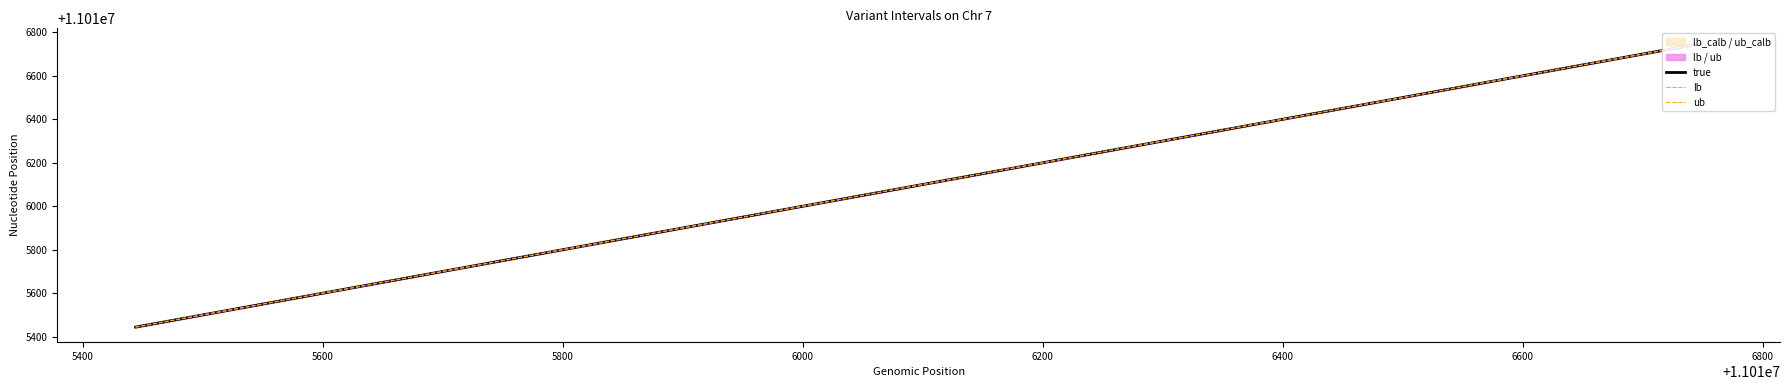

How many values in the true series are below 11016313?

2